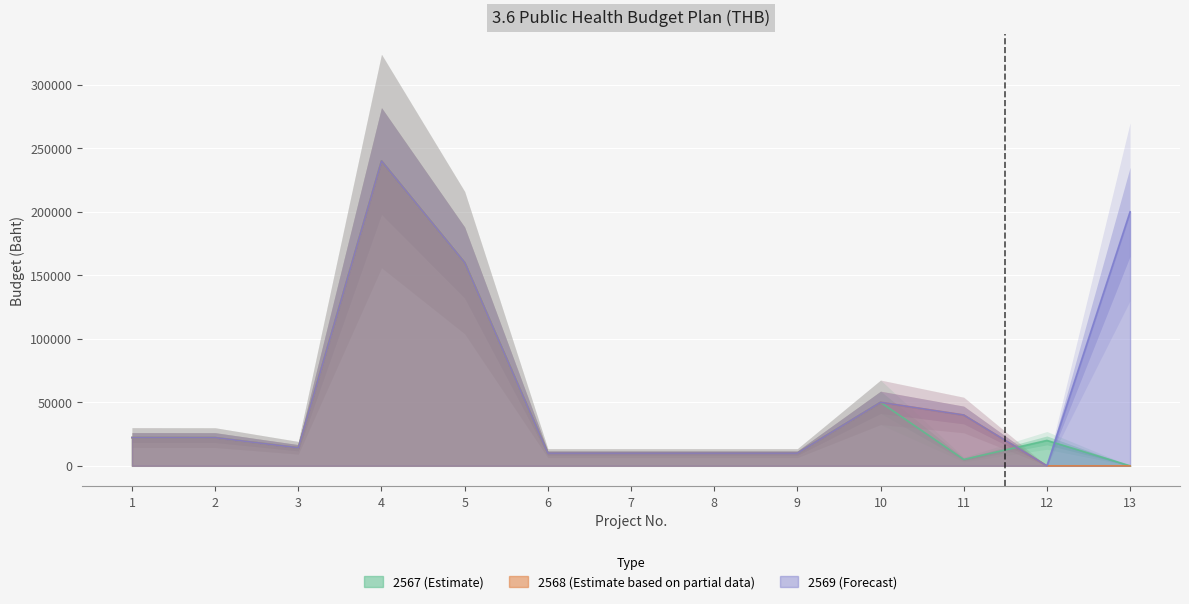

The 2569 (Forecast) series shows 24485 at 3. True or false?

False